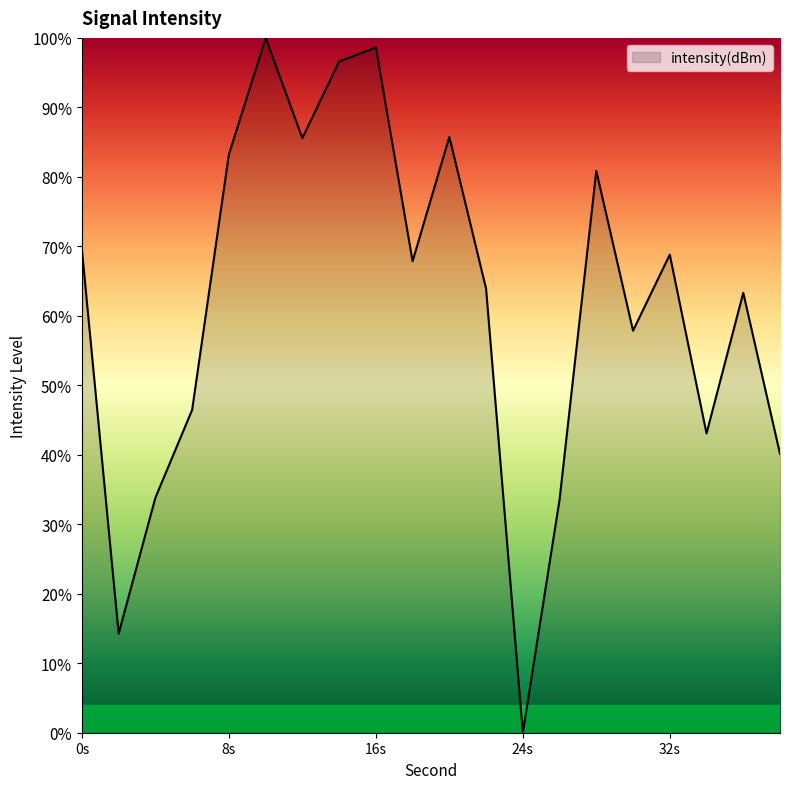

What is the greatest value displayed?

100.0